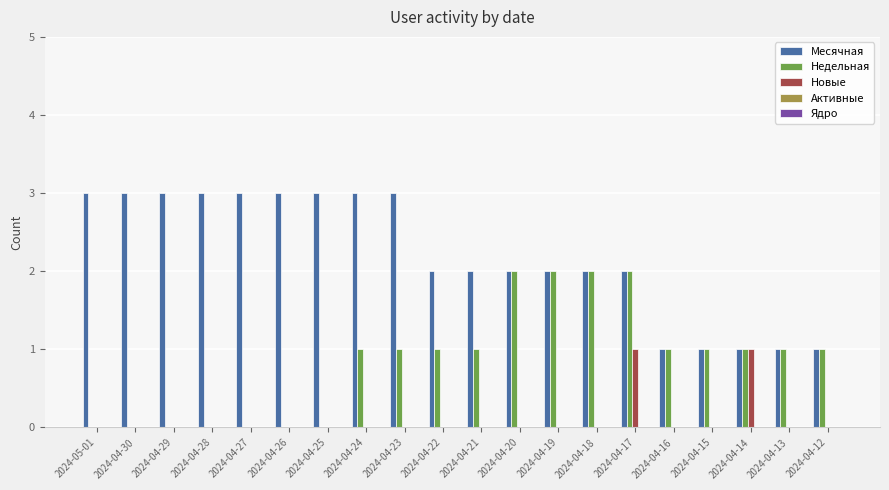

What is the maximum value shown in the chart?

3